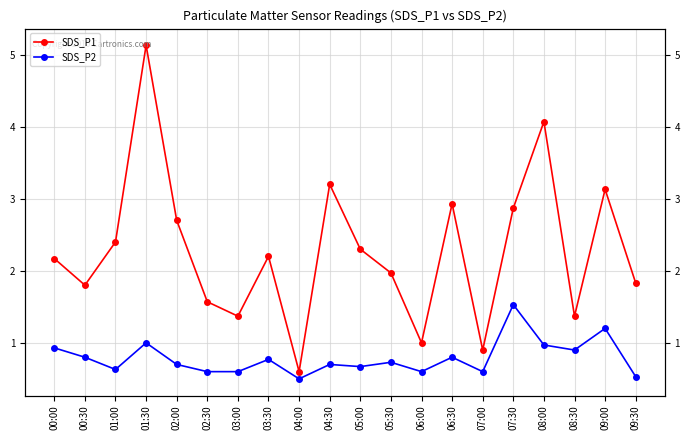

At 06:30, list the series in order from largest to smallest.

SDS_P1, SDS_P2